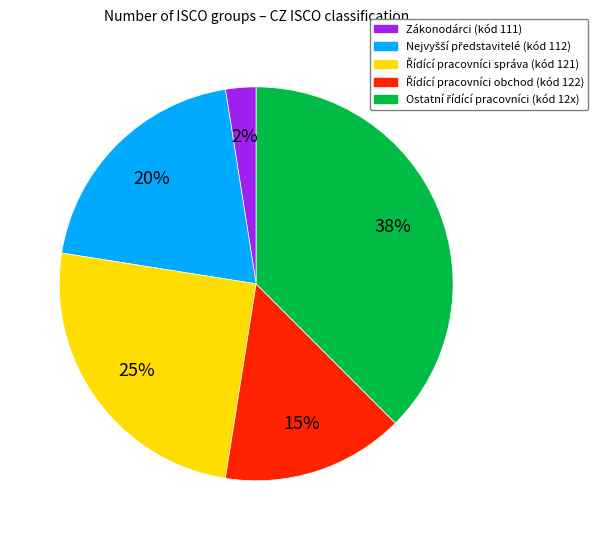

Is there a majority slice in this chart?

No